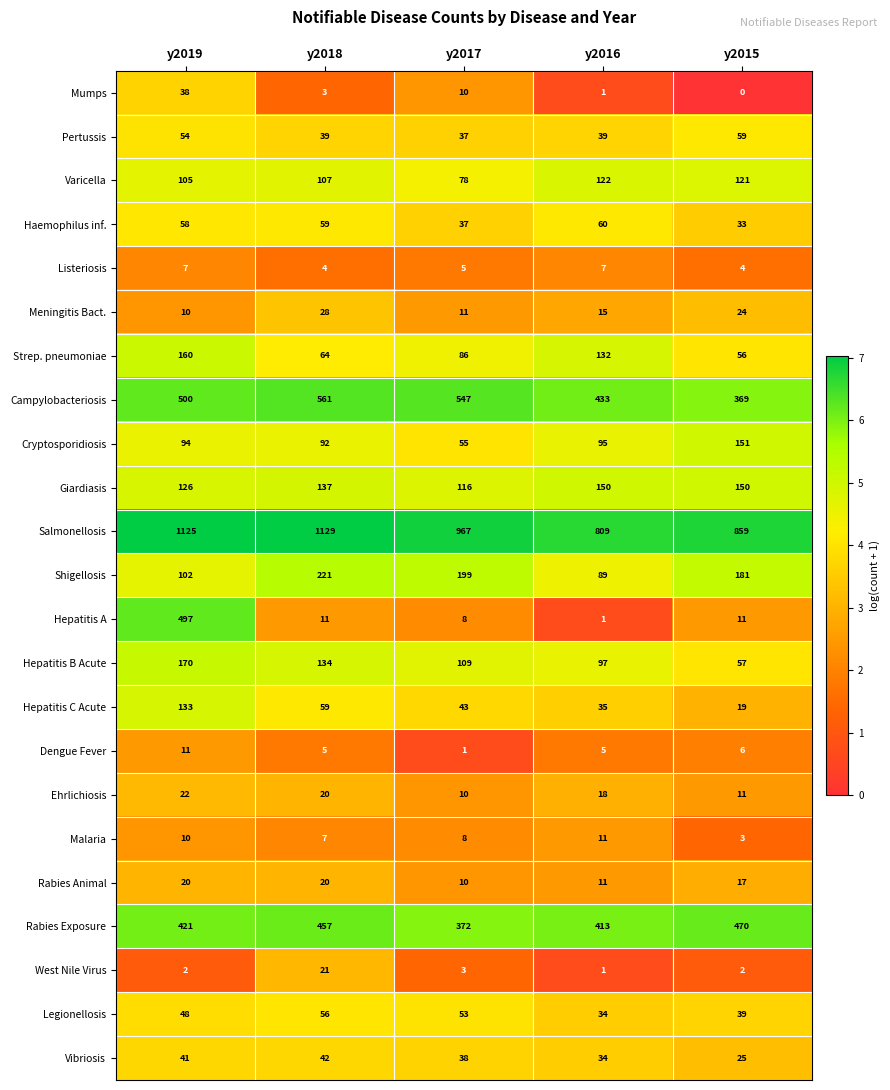

Which label corresponds to the smallest value in the chart?

y2015